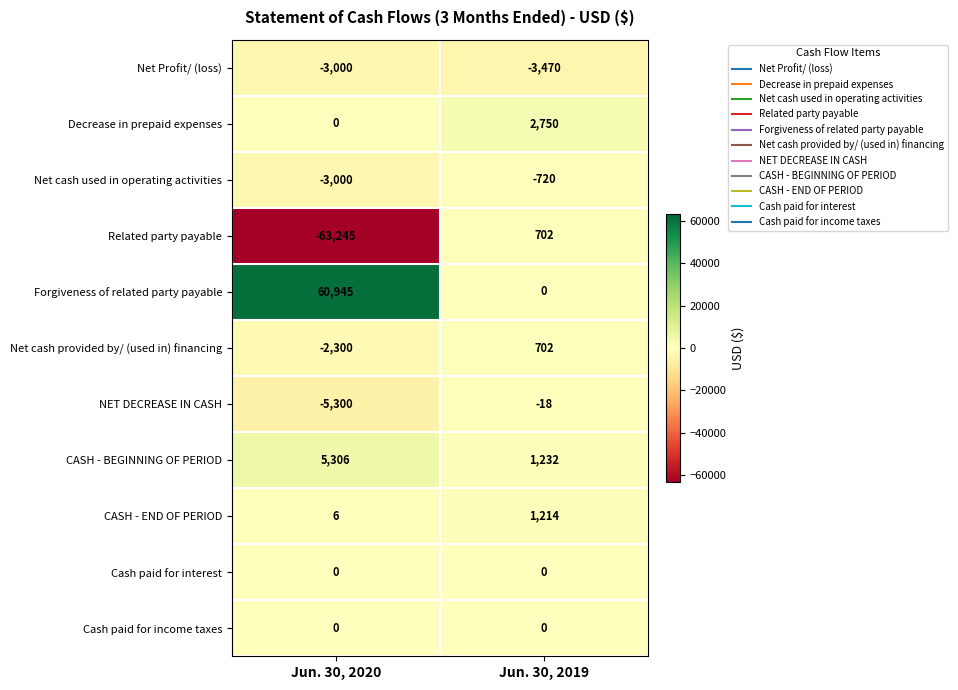

List the labels in order of Forgiveness of related party payable value, largest first.

Jun. 30, 2020, Jun. 30, 2019